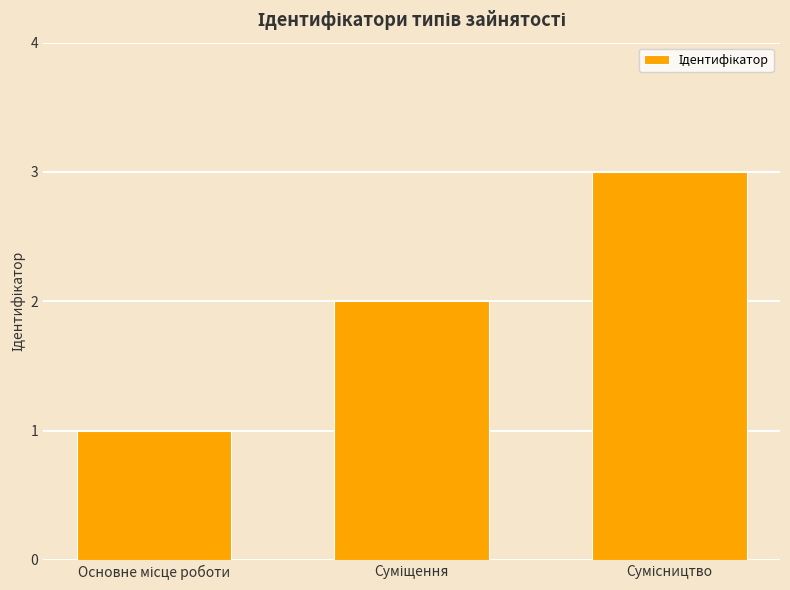

What is the greatest value displayed?

3